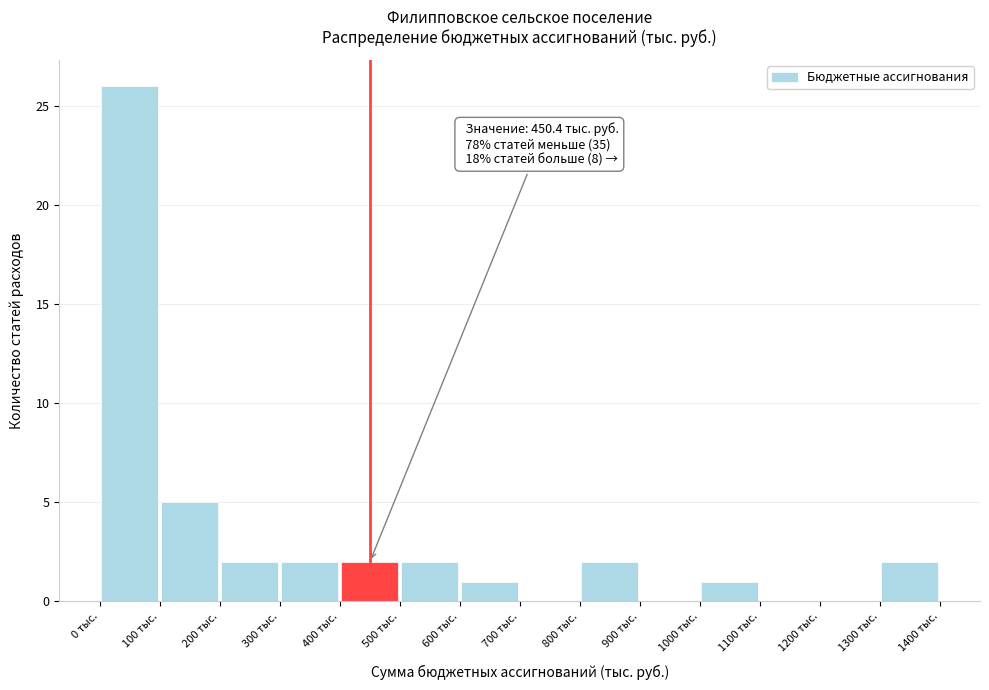

Over which range of the x-axis is the bar tallest?

0 to 100